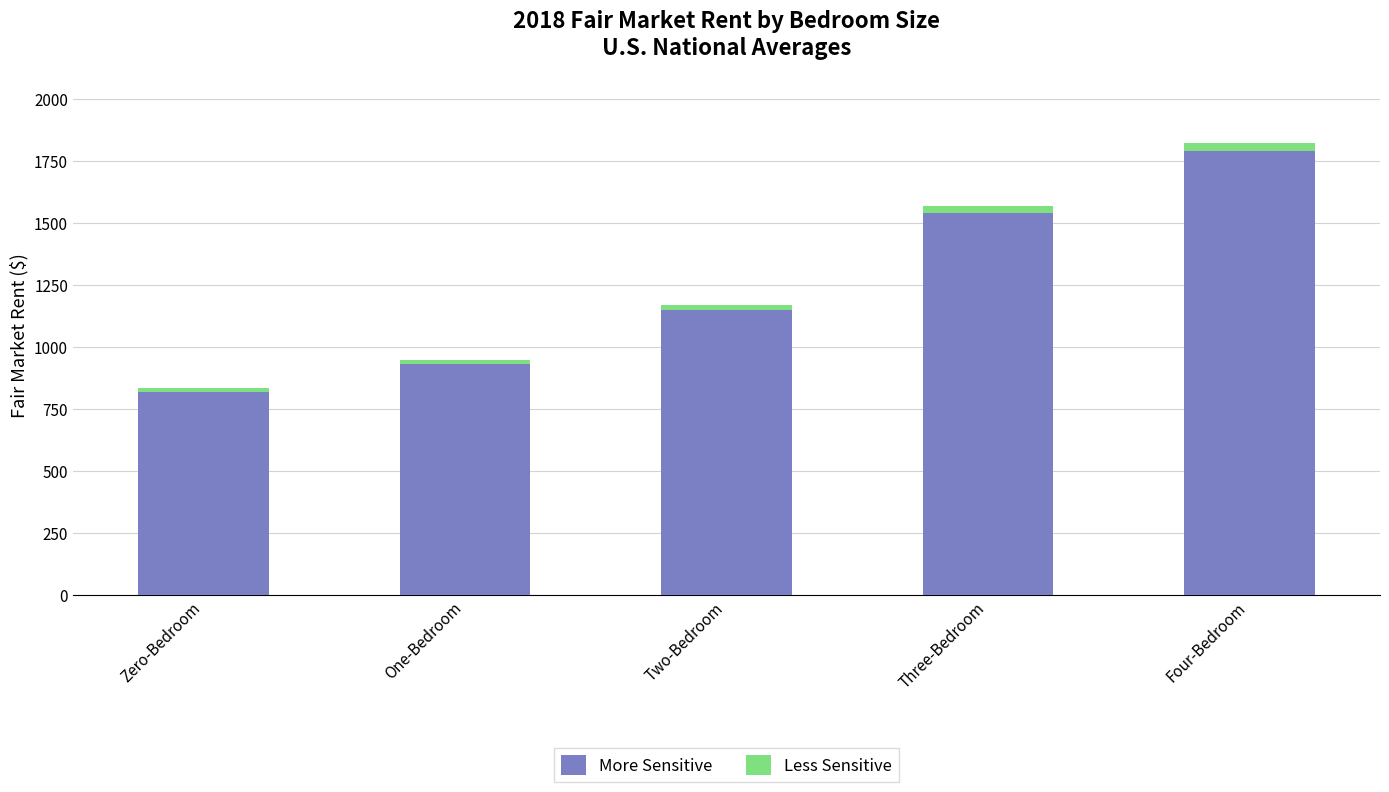

The value of More Sensitive at Three-Bedroom is 1026.4. True or false?

False